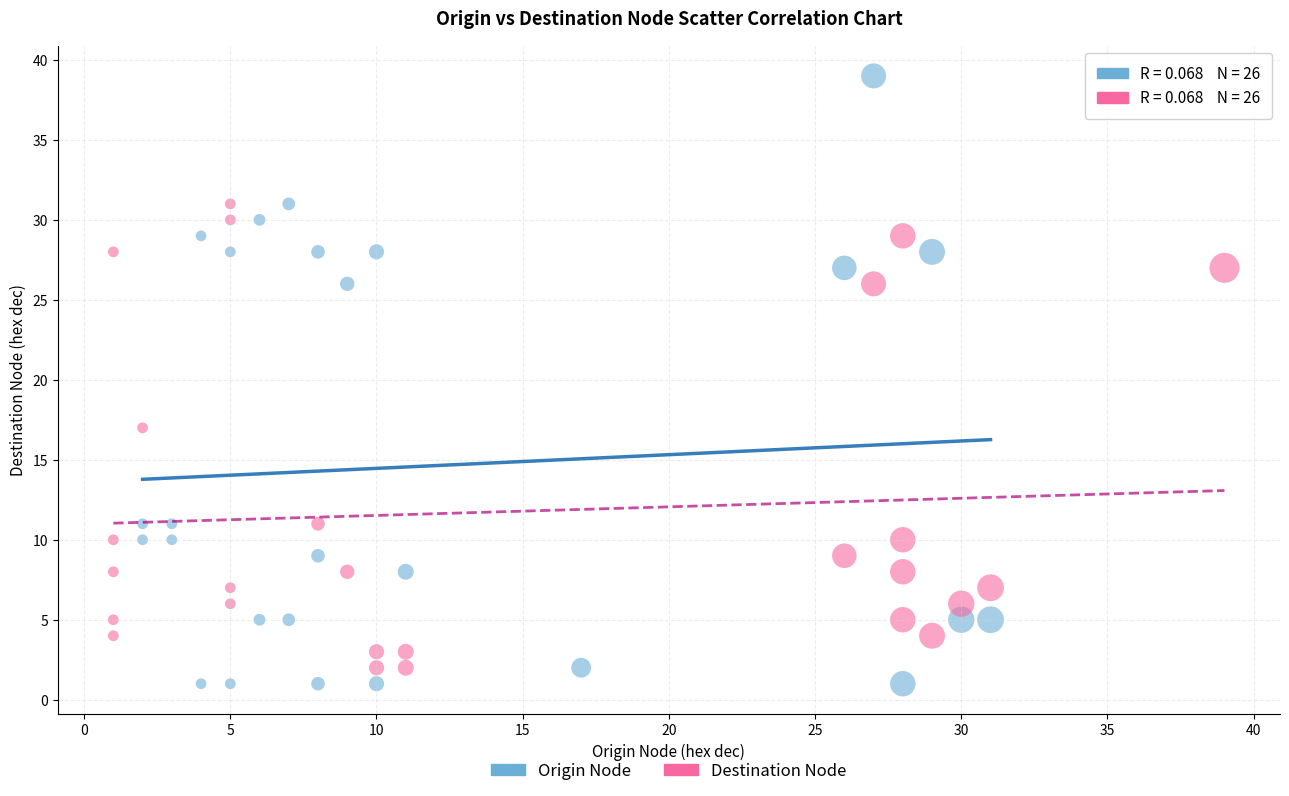

Which series has the widest spread of Y values?

Origin Node